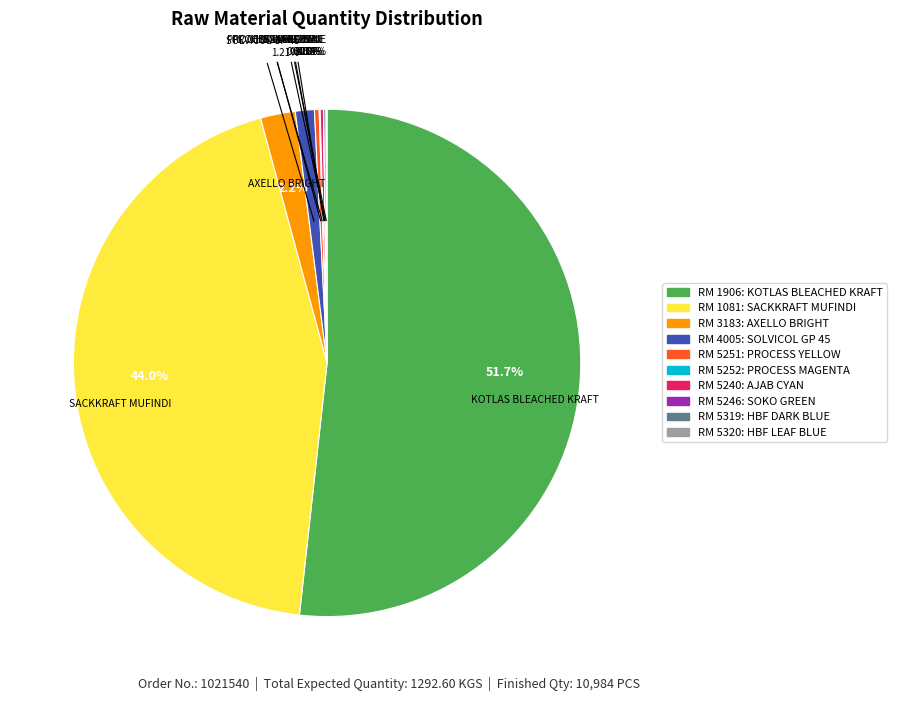

Is there a majority slice in this chart?

Yes